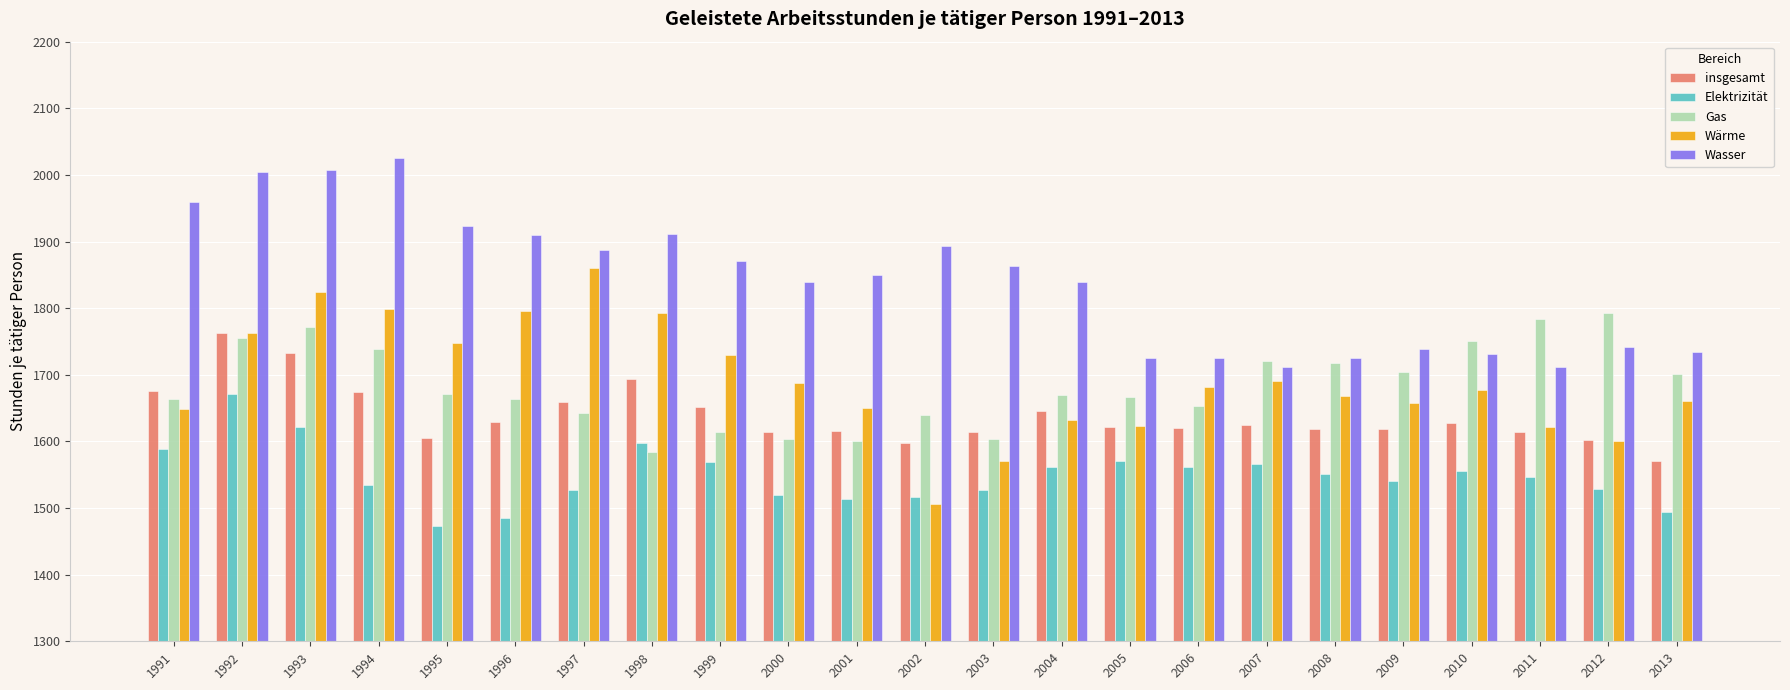

Which series has the largest range (max minus min)?

Wärme